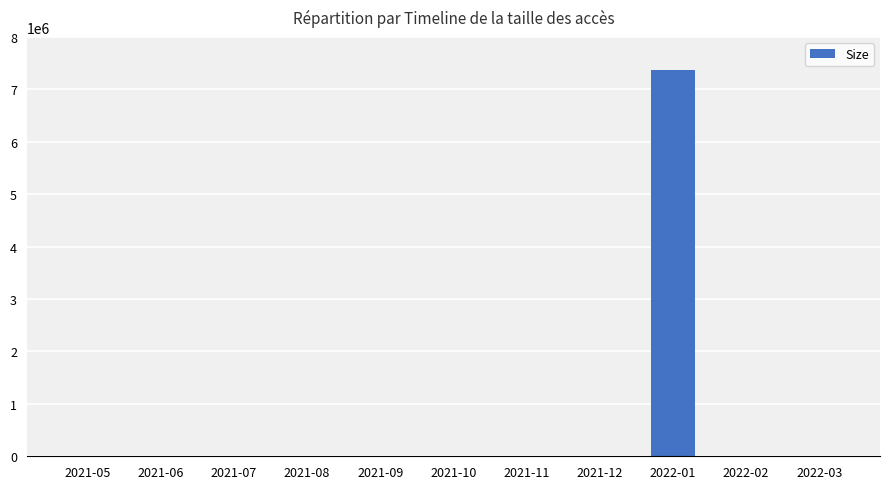

What is the greatest value displayed?

7369926